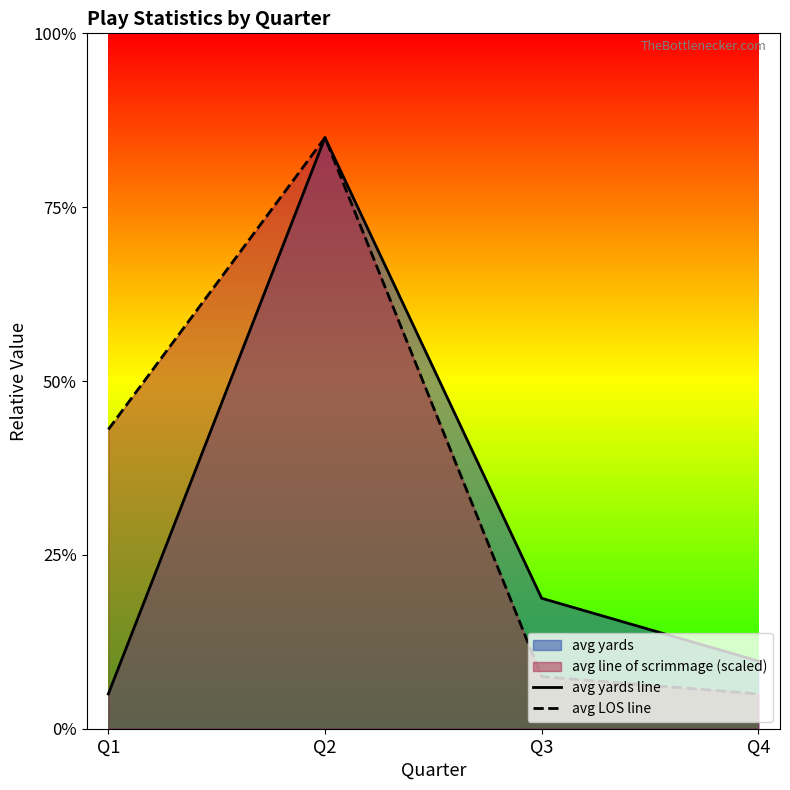

Reading left to right, transcribe all the data shown in this chart.

avg yards line: Q1=0.1	Q2=0.8	Q3=0.2	Q4=0.1
avg LOS line: Q1=0.4	Q2=0.8	Q3=0.1	Q4=0.1